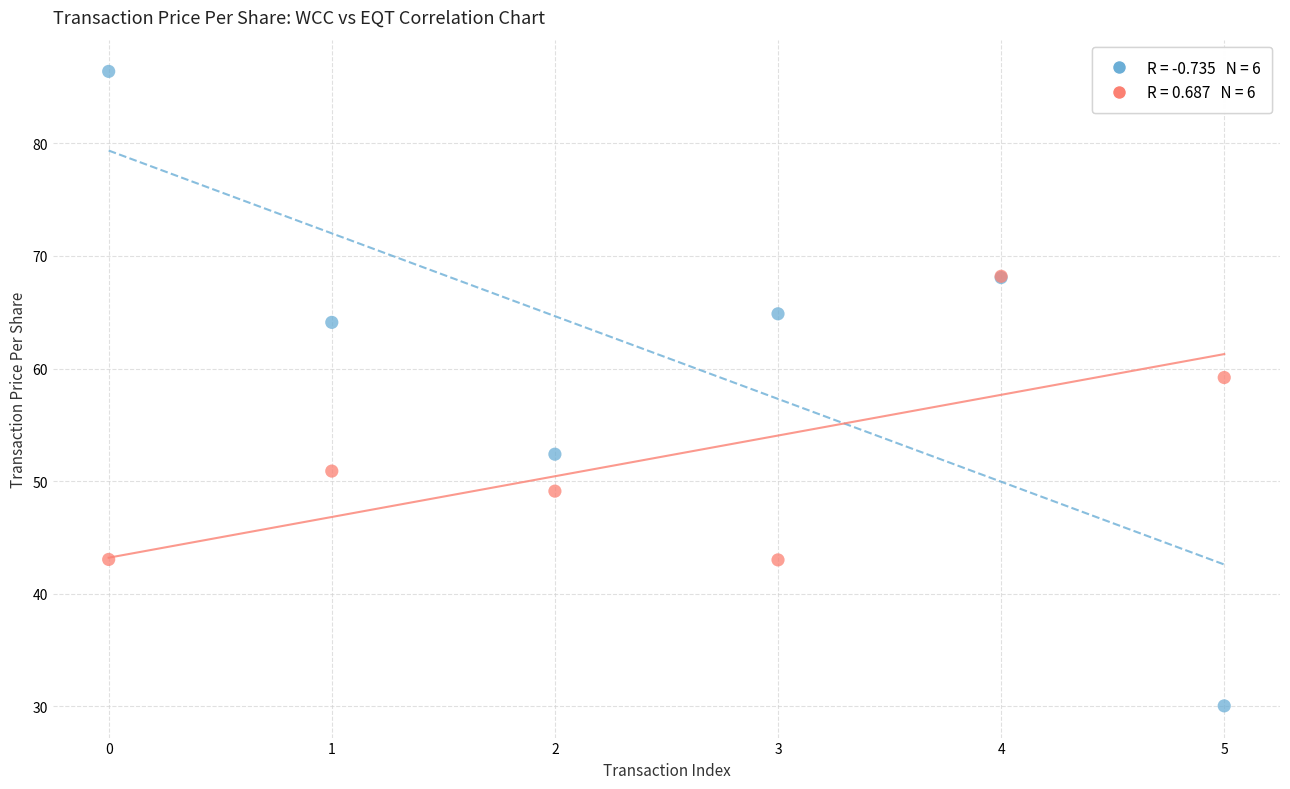

Across all series, what Y value is closest to 58?

59.2